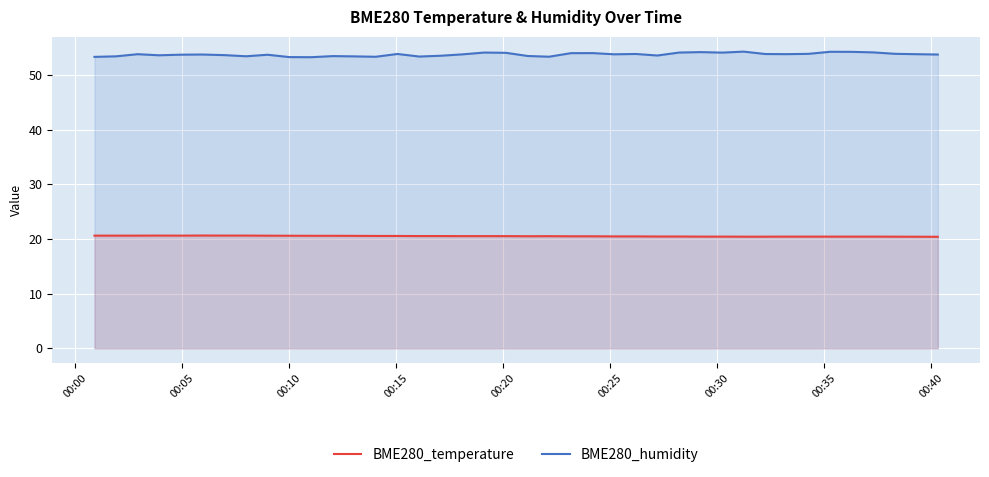

At how many categories does at least one series exceed 25?

40